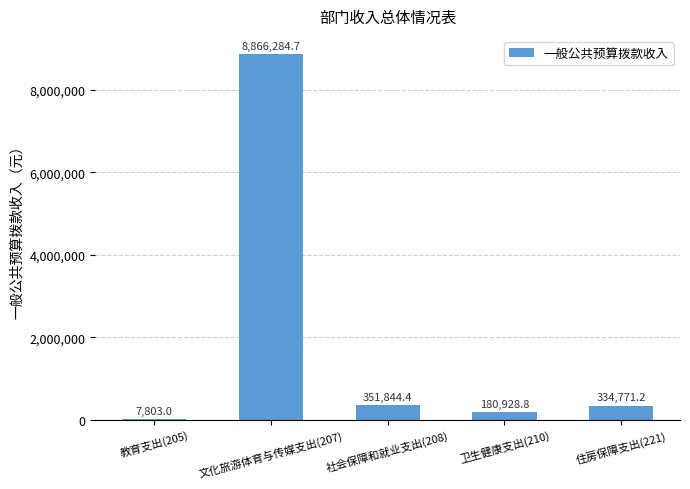

What is the maximum value shown in the chart?

8866284.7